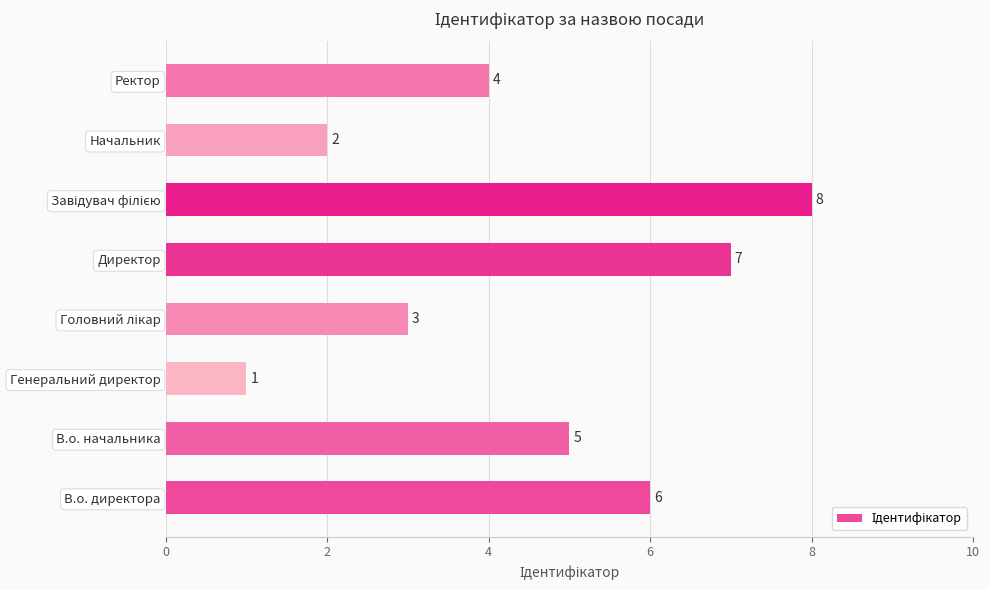

What is the smallest value displayed?

1